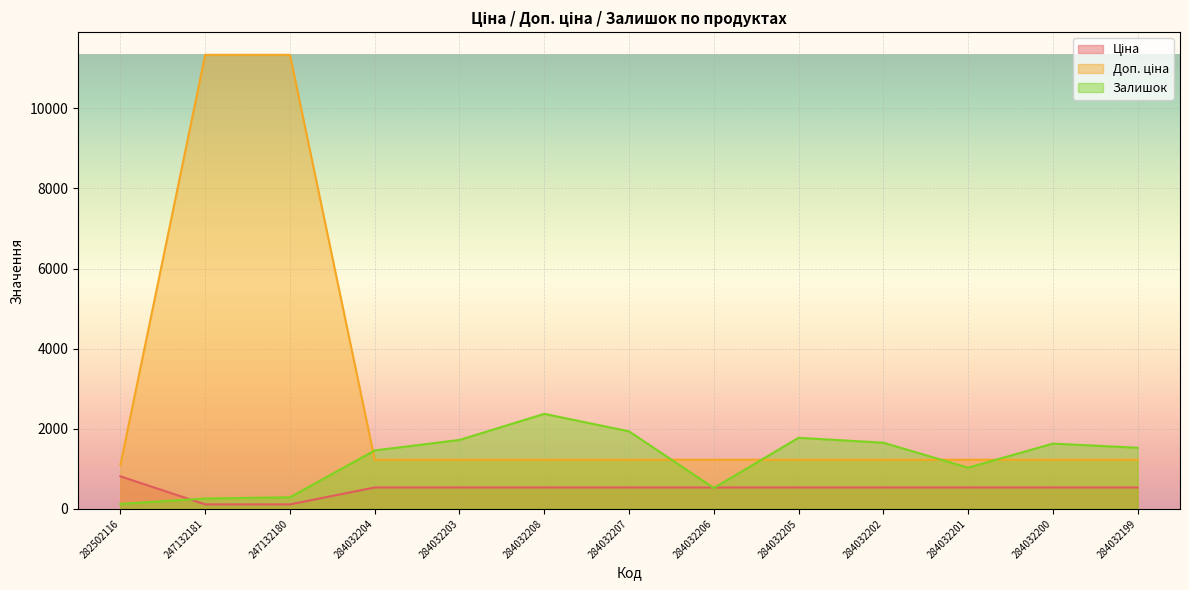

What is the maximum value for Доп. ціна?

11334.0